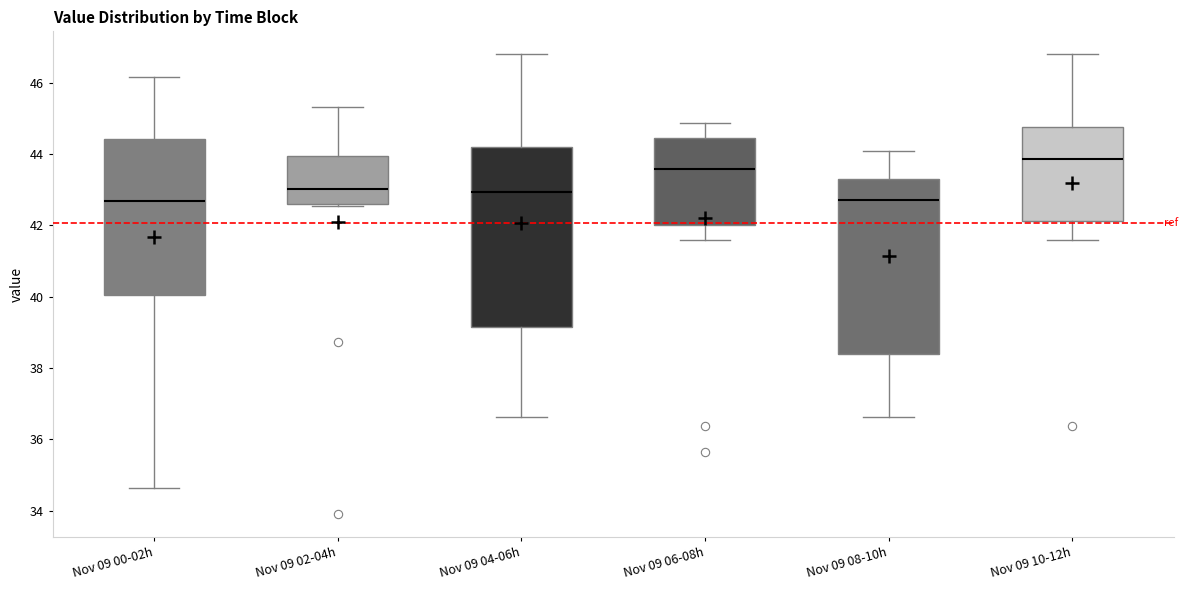

Reading left to right, transcribe this box plot: for each box, give where its median line is, the range the box spans, and where its two whiskers end, as read against the y-axis. The values are not printed on the chart, so give them approximately, as read against the axis.

Nov 09 00-02h: median 42.6, box 40.0 to 44.4, whiskers 34.6 to 46.2
Nov 09 02-04h: median 43.0, box 42.6 to 44.0, whiskers 42.6 to 45.4
Nov 09 04-06h: median 43.0, box 39.2 to 44.2, whiskers 36.6 to 46.8
Nov 09 06-08h: median 43.6, box 42.0 to 44.4, whiskers 41.6 to 44.8
Nov 09 08-10h: median 42.8, box 38.4 to 43.4, whiskers 36.6 to 44.0
Nov 09 10-12h: median 43.8, box 42.2 to 44.8, whiskers 41.6 to 46.8